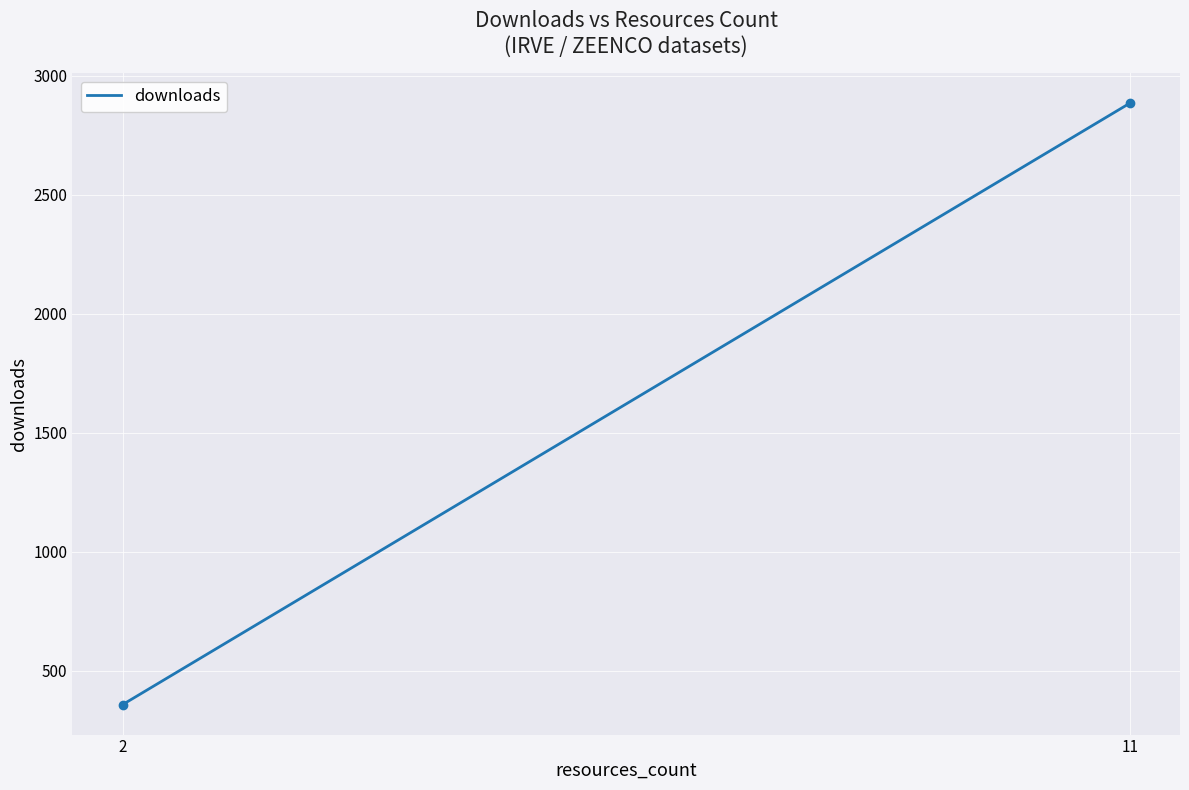

What is the smallest value displayed?

359.0